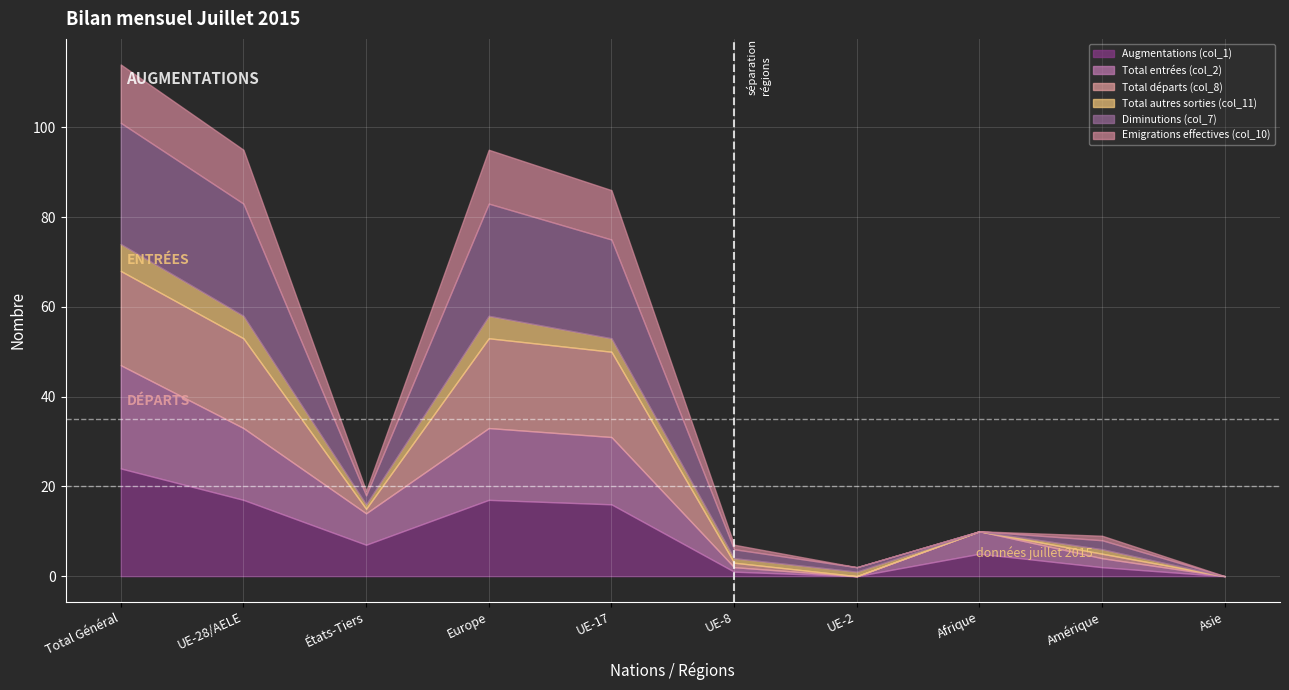

Where does the Diminutions (col_7) series first go above 2?

Total Général